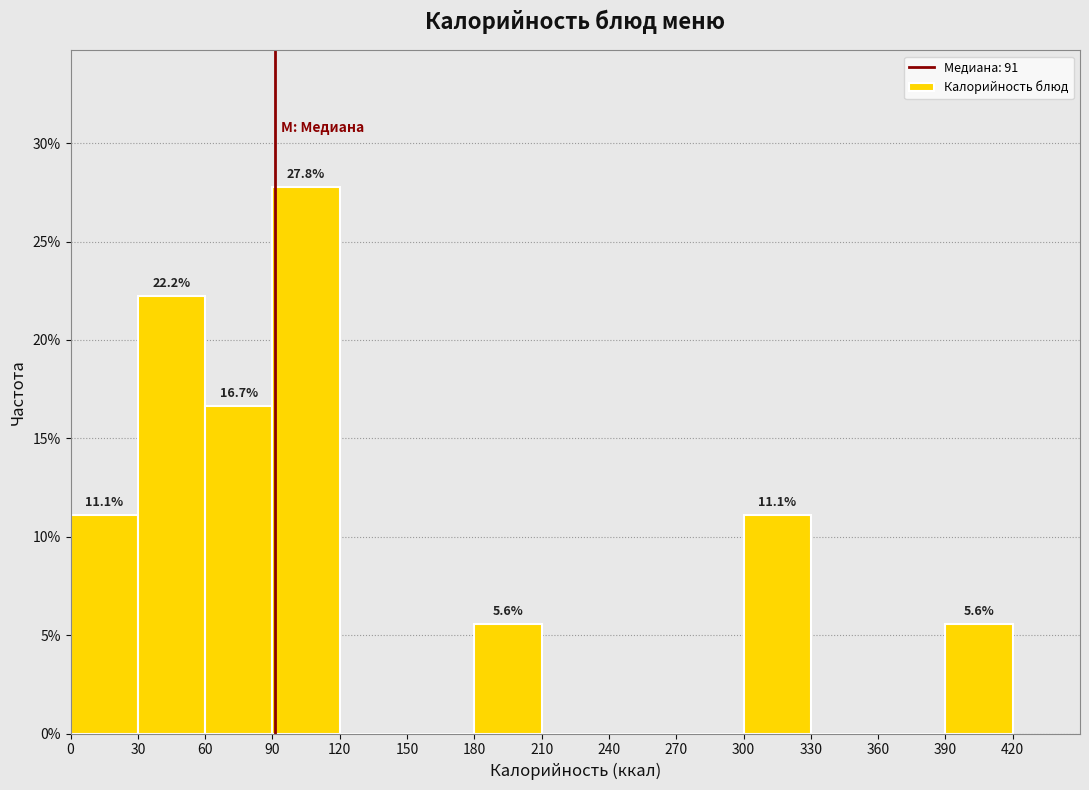

Which range on the x-axis has the tallest bar?

90 to 120